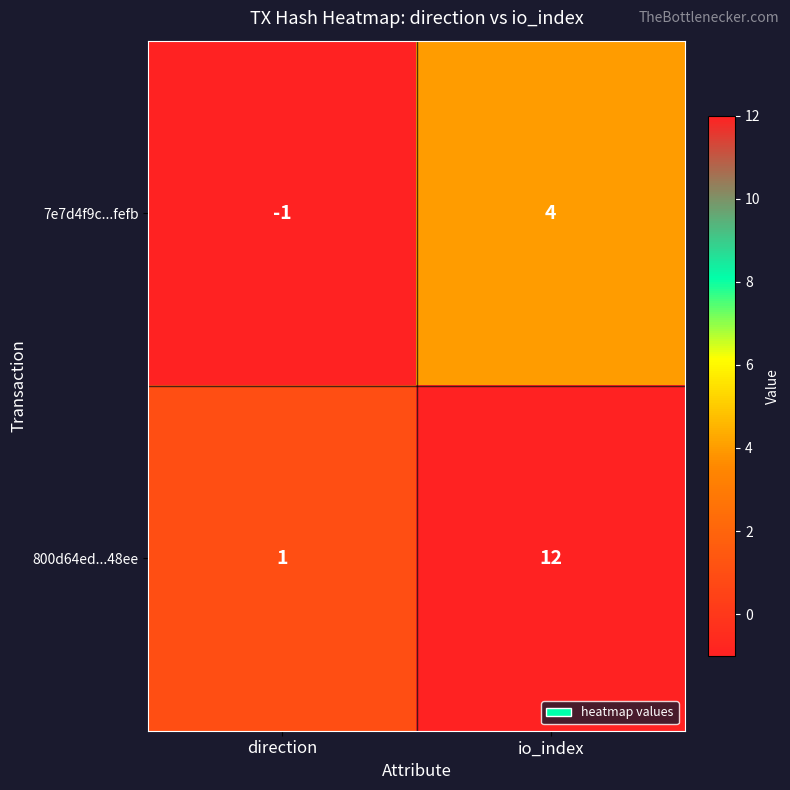

The value of 7e7d4f9c...fefb at io_index is 4. True or false?

True